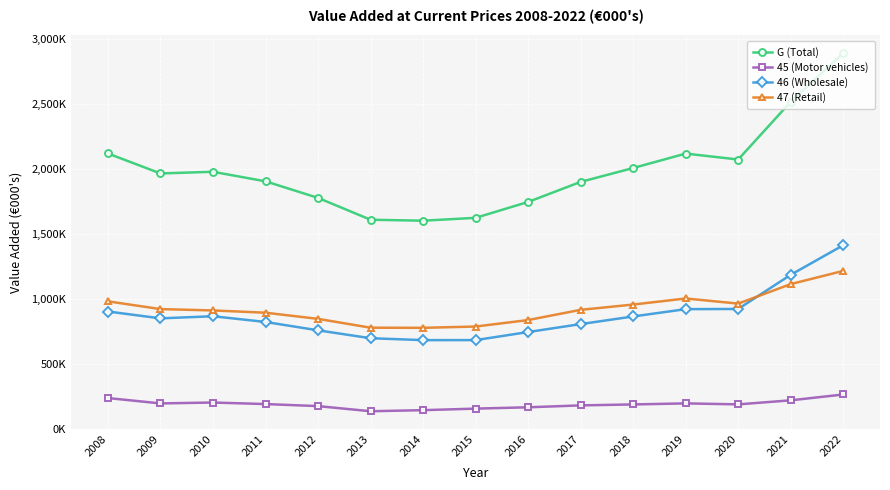

What are all the series names shown in the legend?

G (Total), 45 (Motor vehicles), 46 (Wholesale), 47 (Retail)